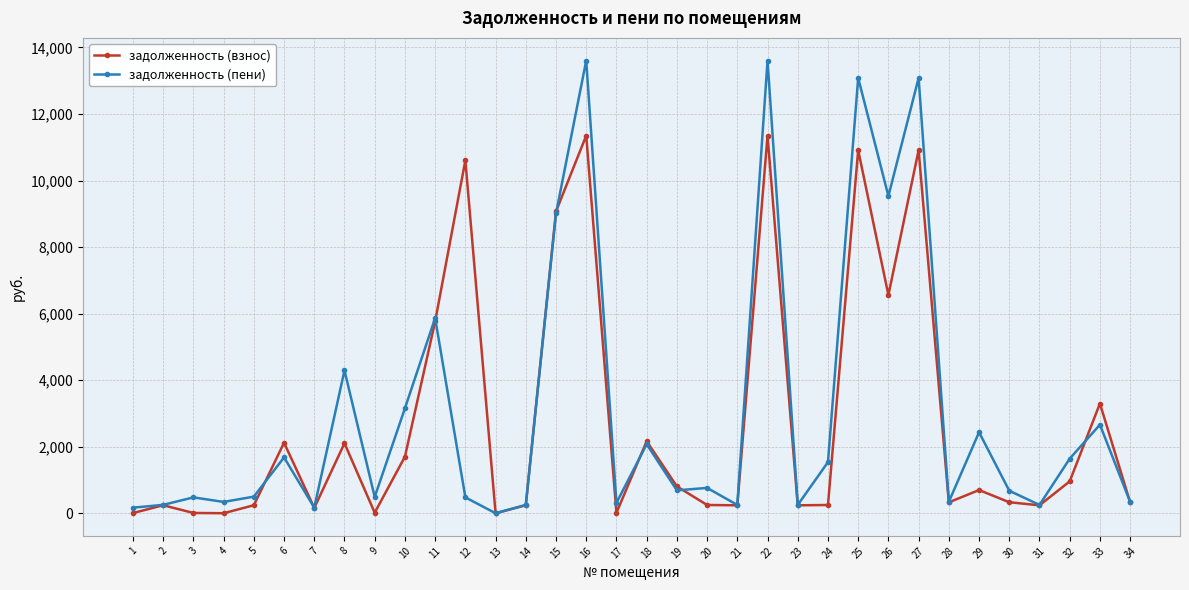

True or false: задолженность (пени) has more than 0 interior local peaks.

True